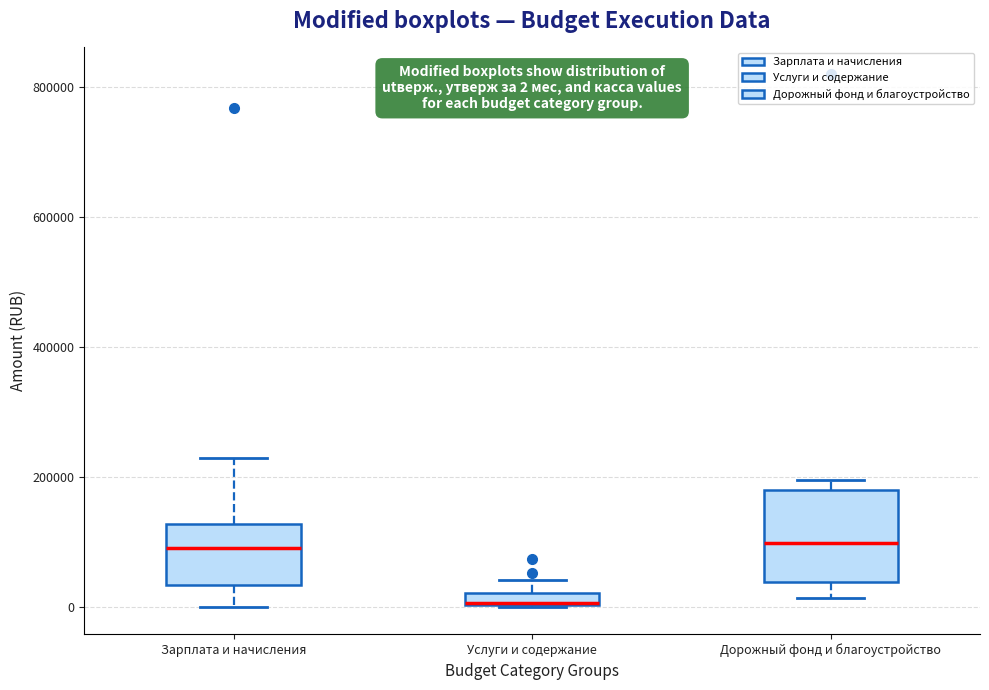

Which box is the tallest, from its lower edge to its upper edge?

Дорожный фонд и благоустройство